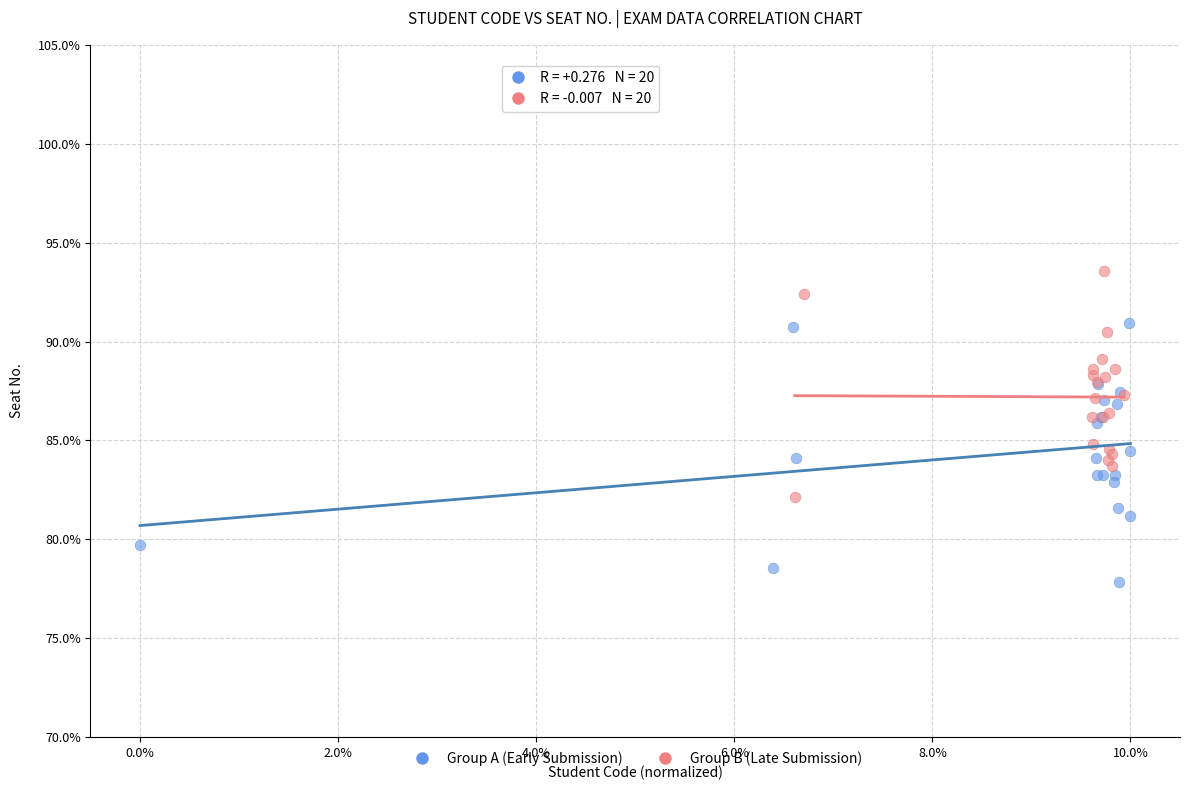

Which series reaches the minimum Y coordinate?

Group A (Early Submission)